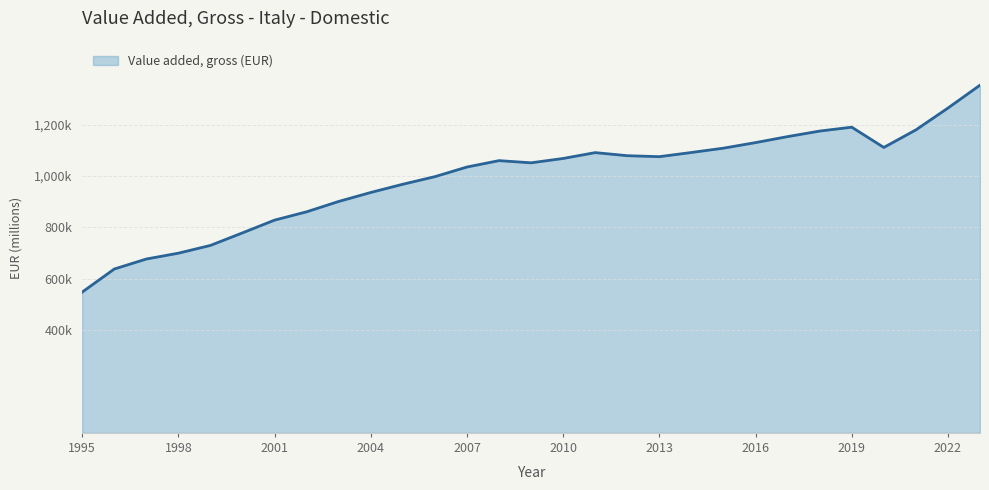

Rank the categories by value from highest to lowest.

2023, 2022, 2019, 2021, 2018, 2017, 2016, 2020, 2015, 2014, 2011, 2012, 2013, 2010, 2008, 2009, 2007, 2006, 2005, 2004, 2003, 2002, 2001, 2000, 1999, 1998, 1997, 1996, 1995